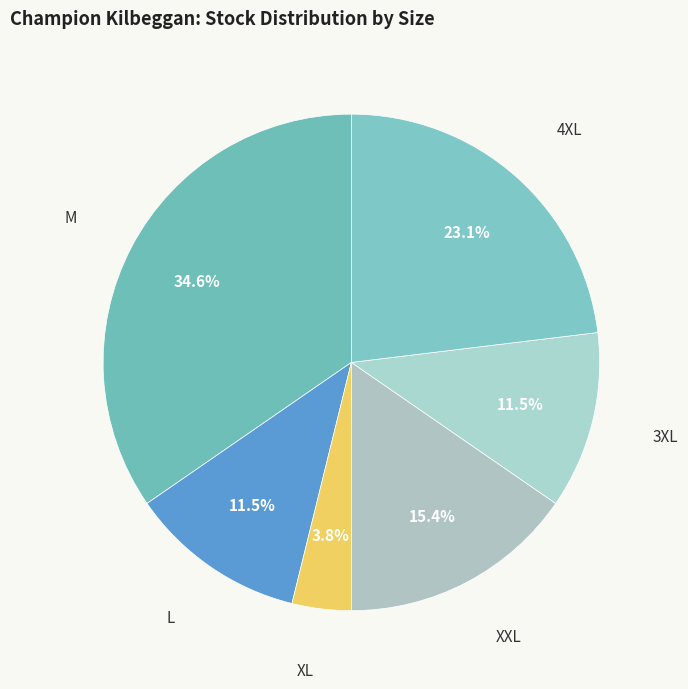

To the nearest percent, what is the average slice percentage?

17%